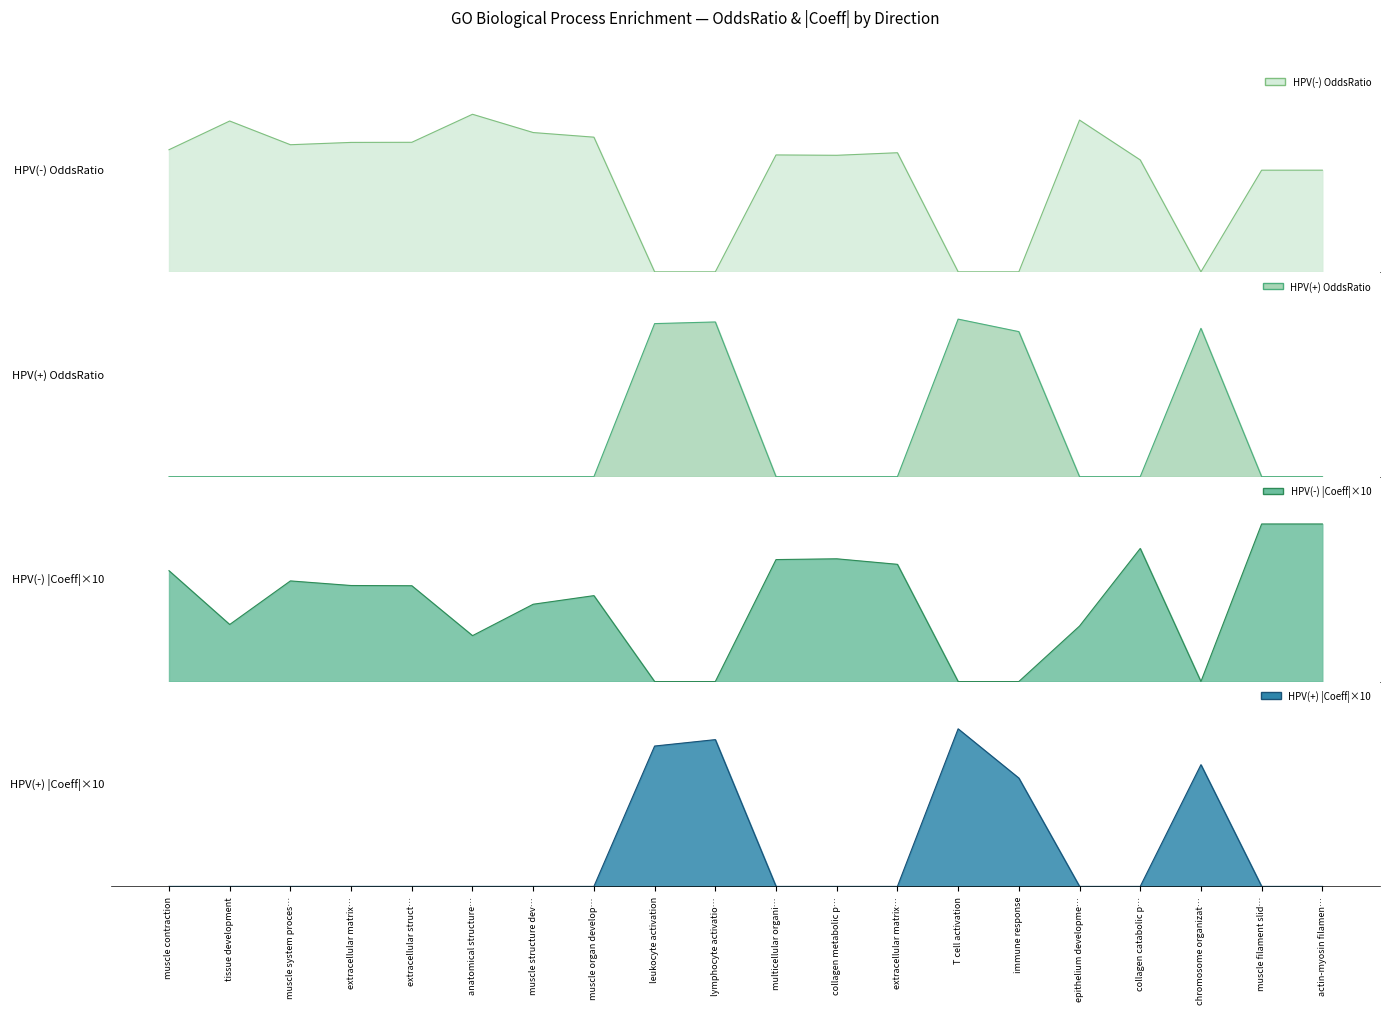

What is the difference between the second highest and second lowest values in the HPV(+) OddsRatio_line series?

1.3